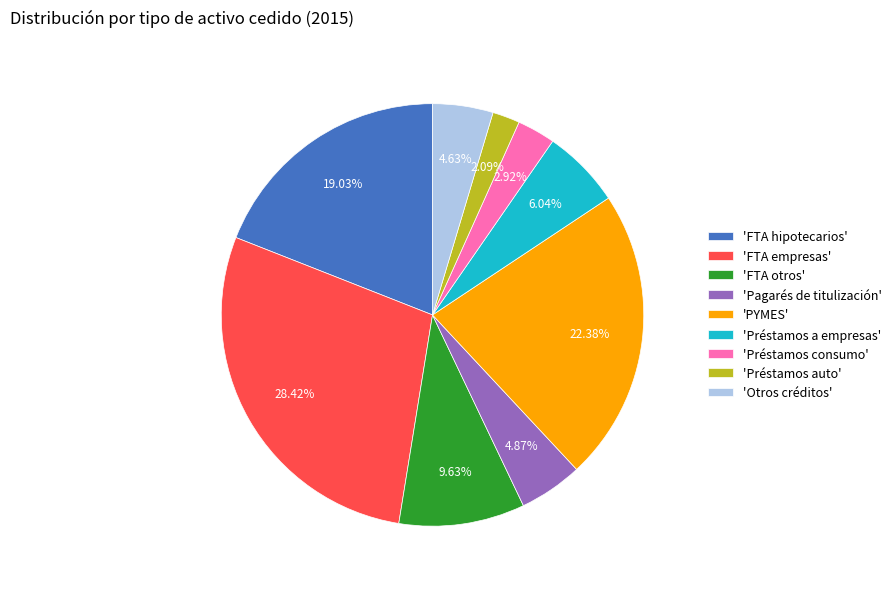

Between 'FTA otros' and 'Préstamos consumo', which is larger?

'FTA otros'